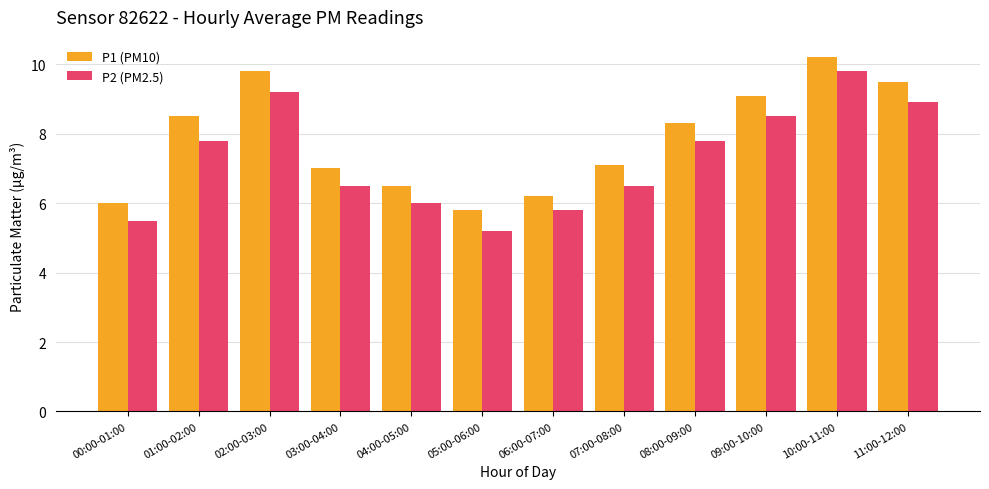

Does the chart contain stacked bars?

No